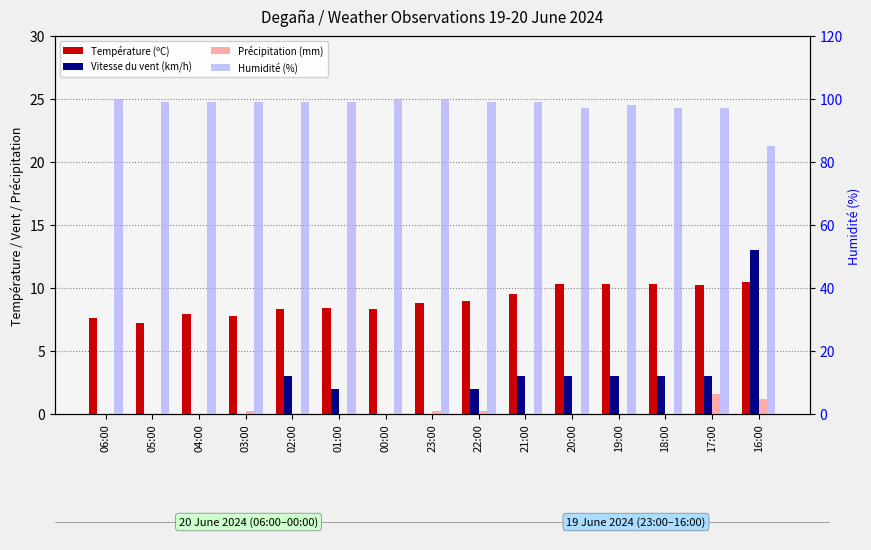

What is the difference between the highest and lowest values at 20:00?

97.0